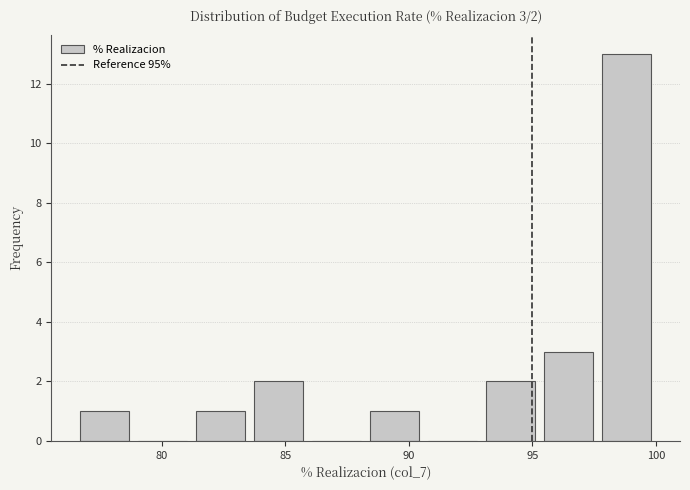

Over which range of the x-axis is the bar tallest?

97.65 to 100.00